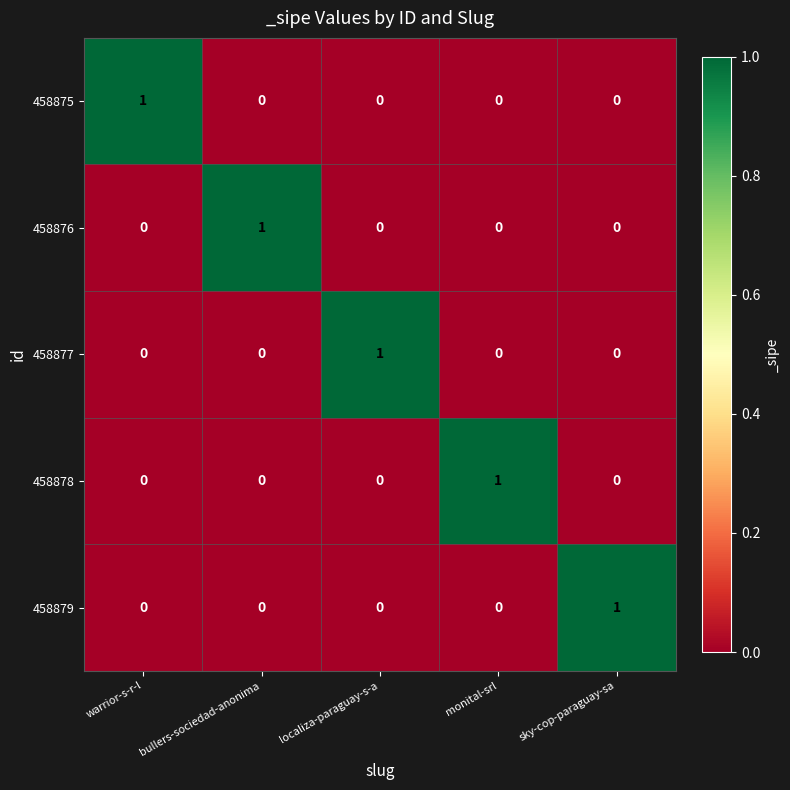

Is it true that 458875 equals -1 at localiza-paraguay-s-a?

False